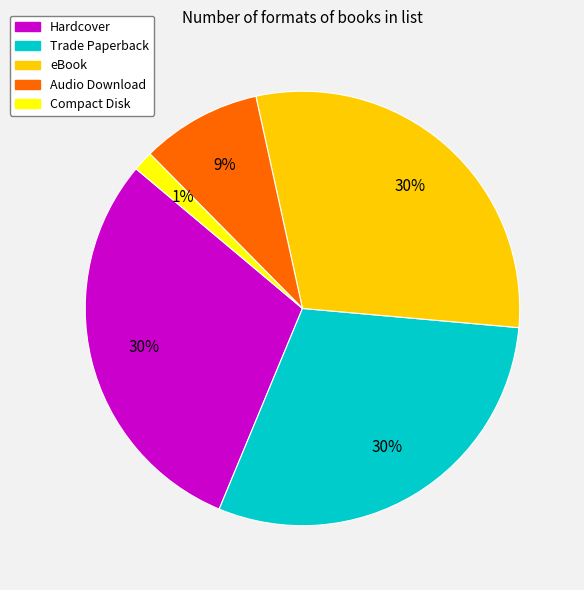

Does eBook account for over 50% of the chart?

No